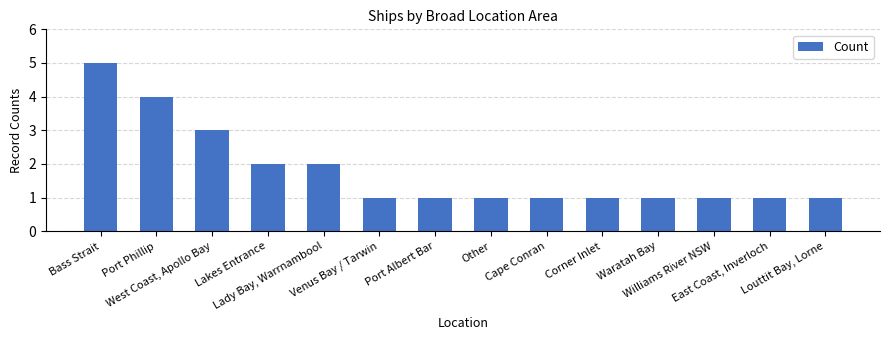

Where is the data nearest to the value 3?

West Coast, Apollo Bay